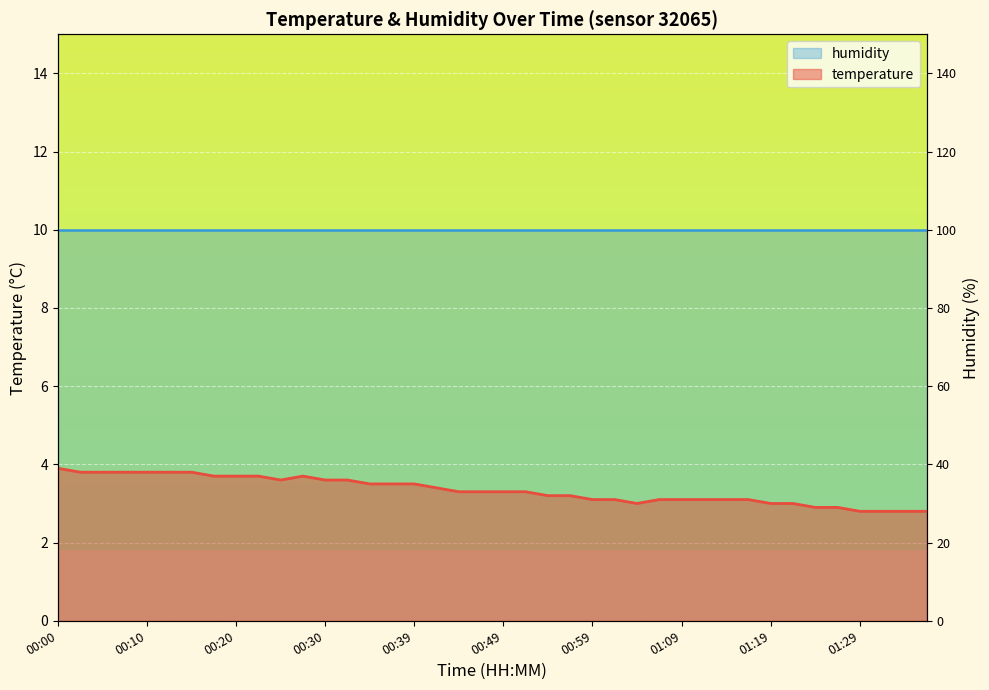

True or false: temperature has more than 0 points higher than both neighbors.

True